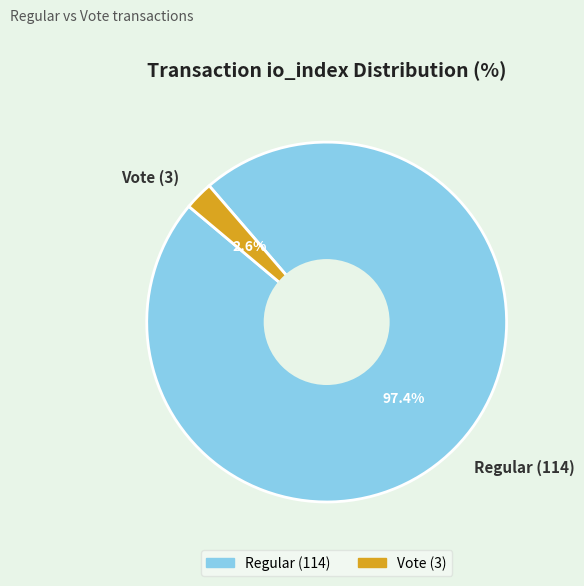

What percentage do Regular (114) and Vote (3) together represent?

100.0%